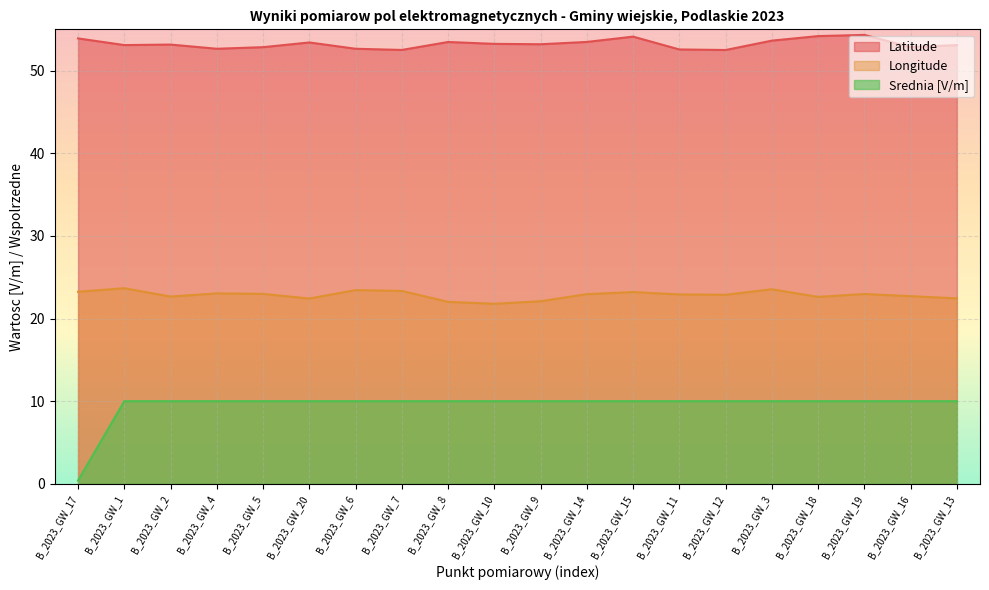

What is the spread (max minus min) of values at B_2023_GW_4?

42.6